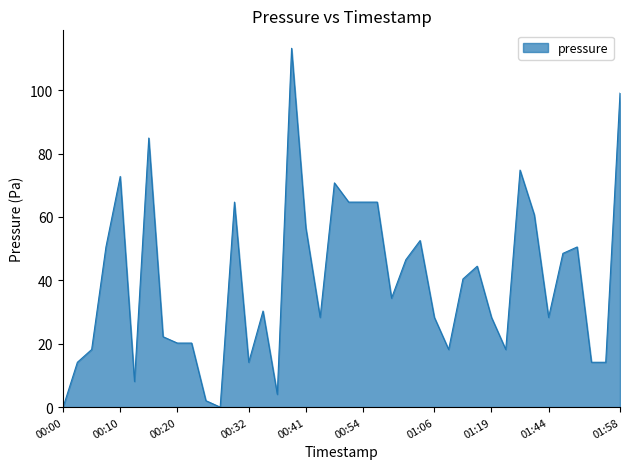

What is the difference between the maximum and minimum values?

113.2